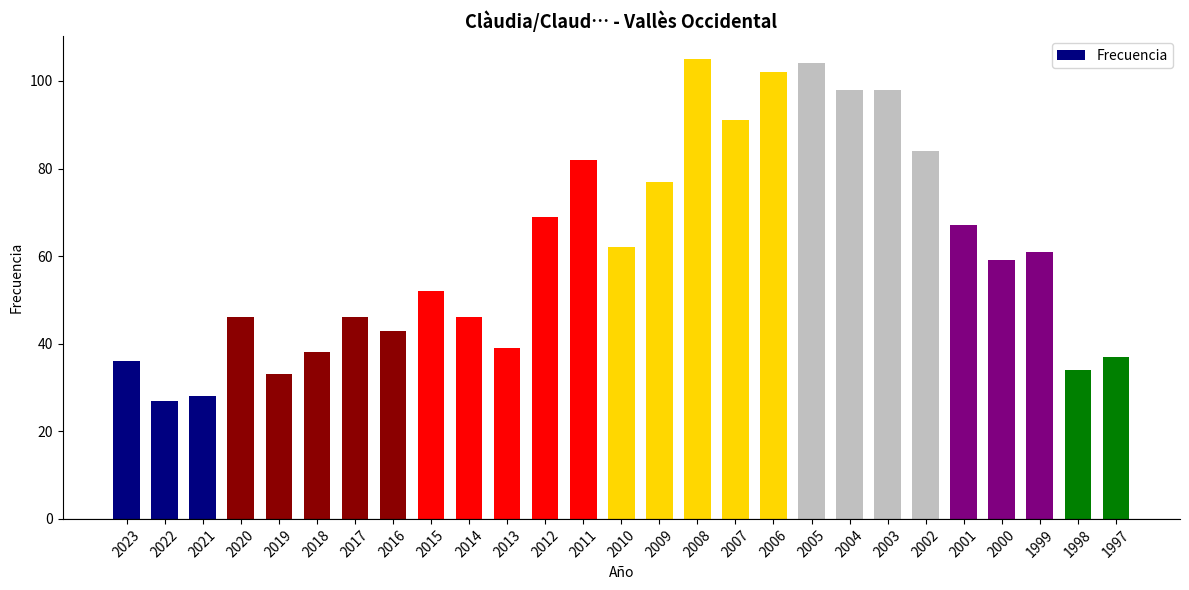

What is the minimum value shown in the chart?

27